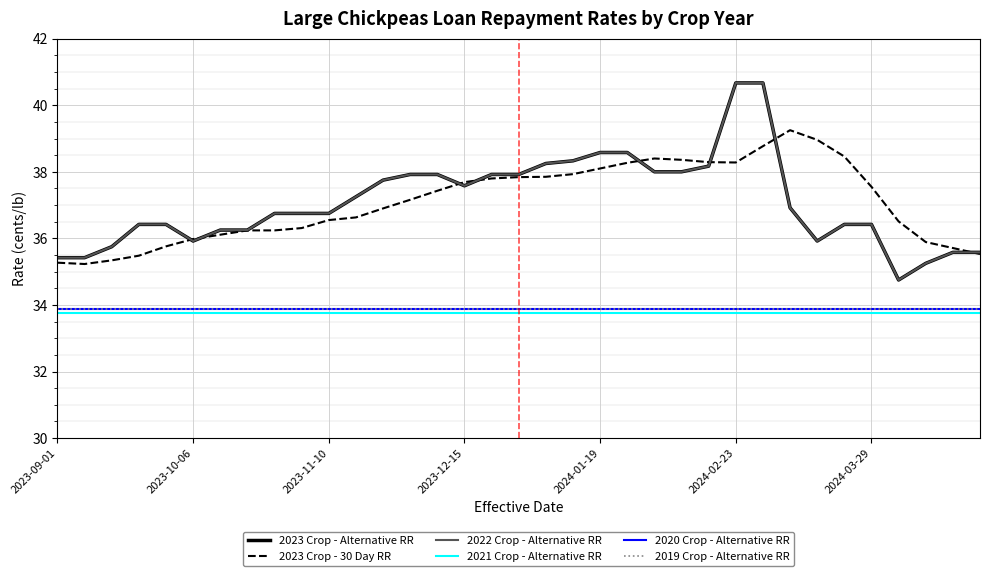

Is this an area chart (filled region under the line)?

No